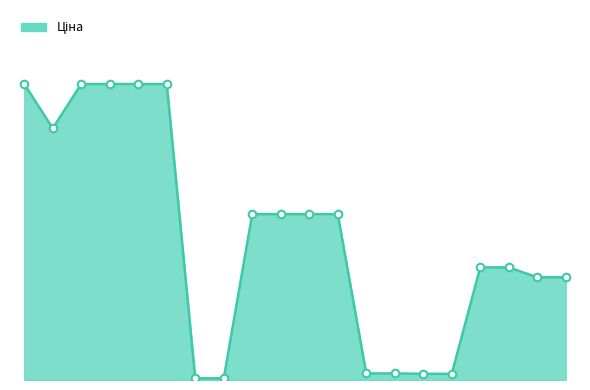

Is this an area chart (filled region under the line)?

Yes